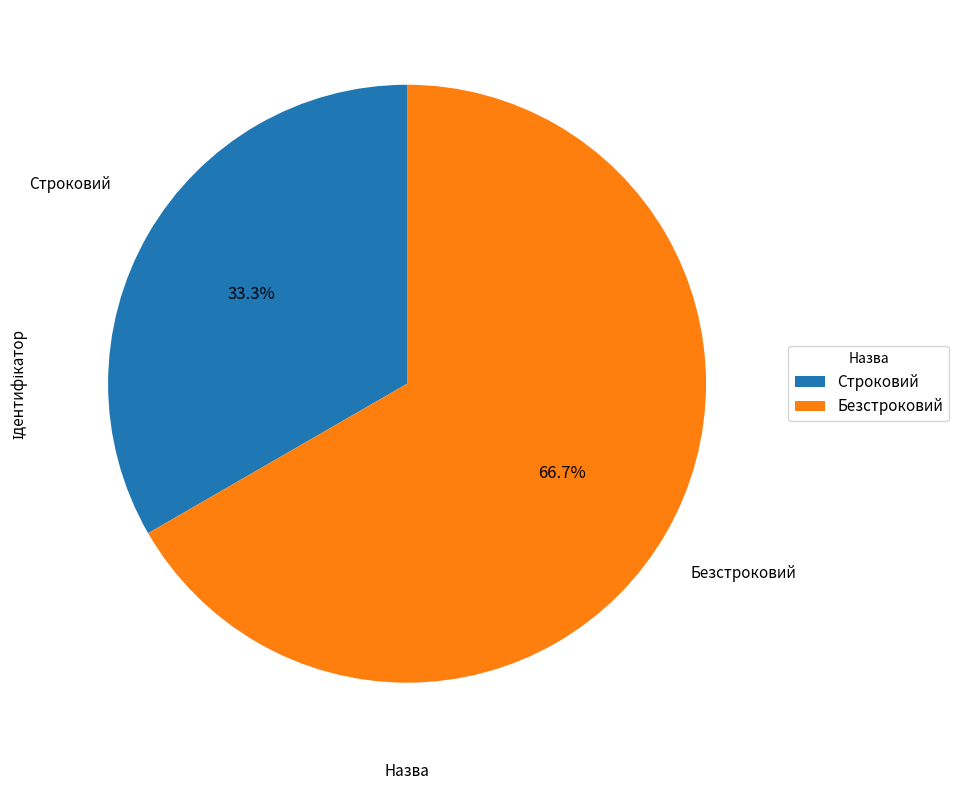

Is there a majority slice in this chart?

Yes